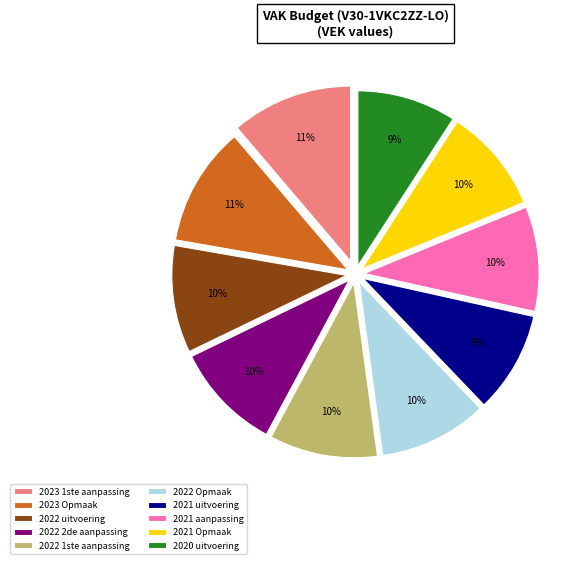

Does any single category account for the majority?

No